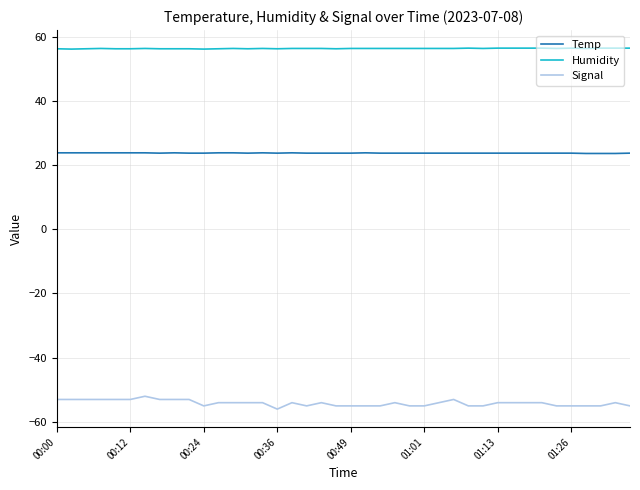

Rank the series by their maximum value, from lowest to highest.

Signal, Temp, Humidity